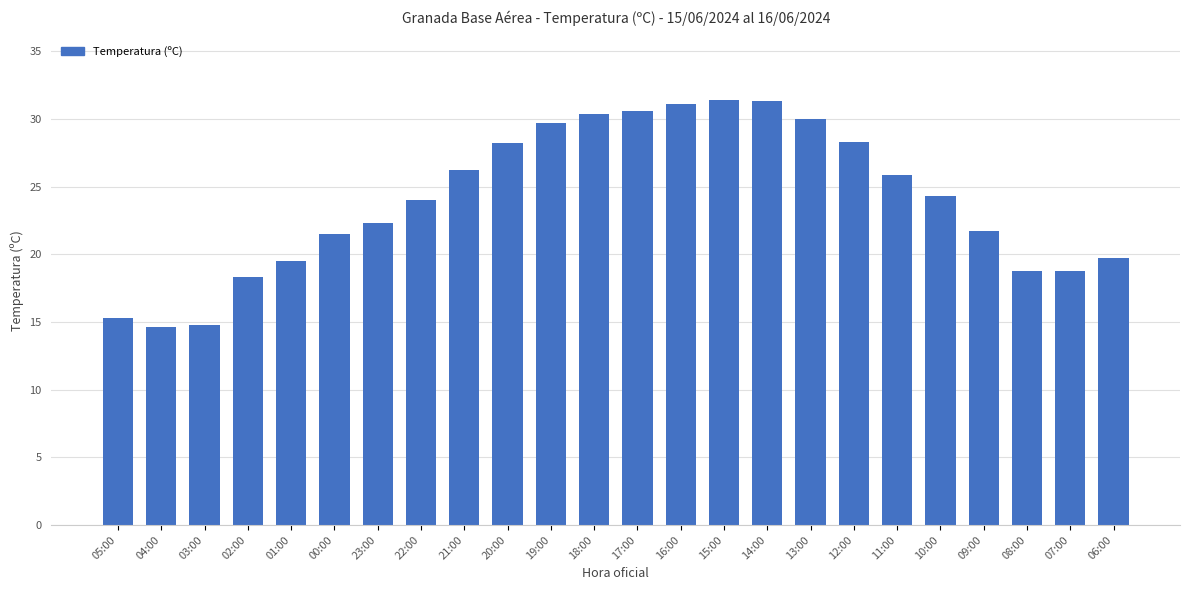

The value at 04:00 is 9.9. True or false?

False